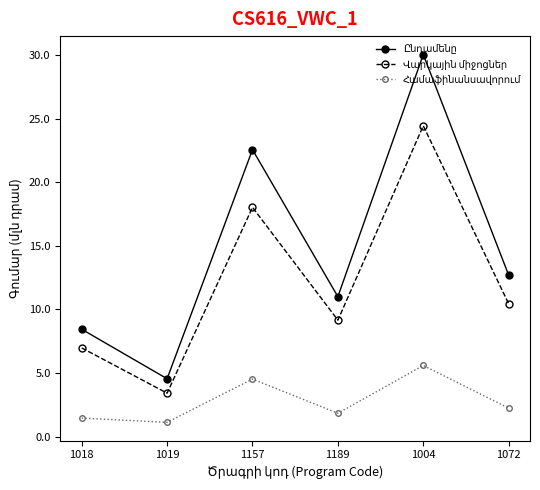

What is the label of the 6th point from the right?

1018